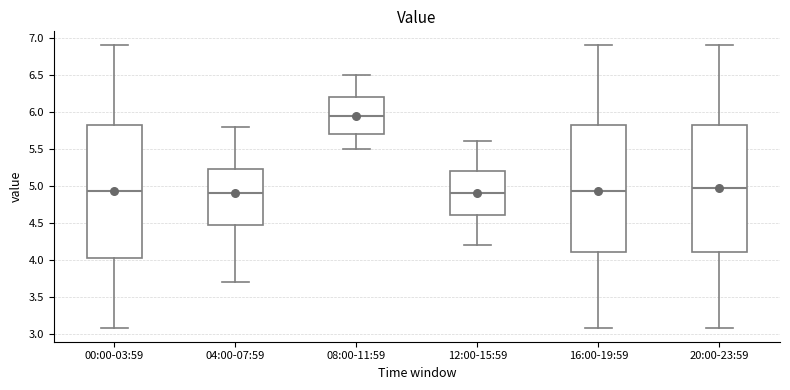

Where is the lower edge of the box for 20:00-23:59 on the y-axis? The values are not printed on the chart, so give them approximately, as read against the axis.

4.10